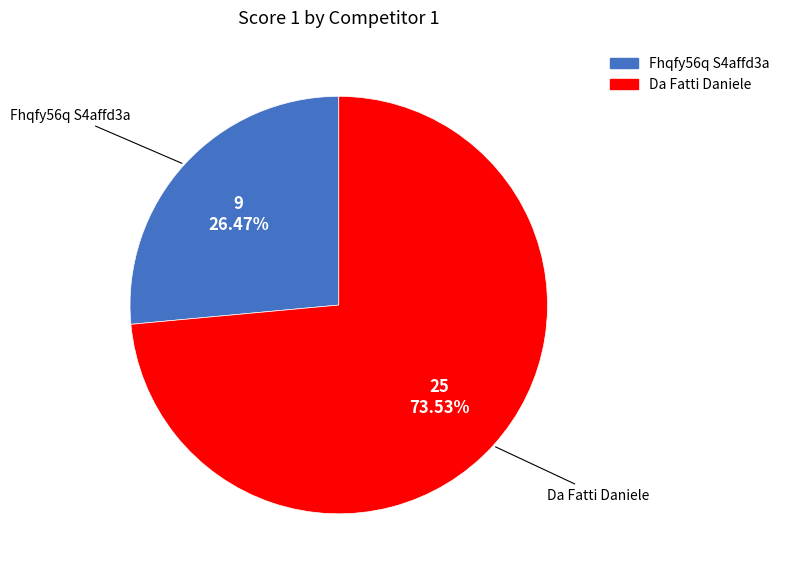

Between Fhqfy56q S4affd3a and Da Fatti Daniele, which is larger?

Da Fatti Daniele